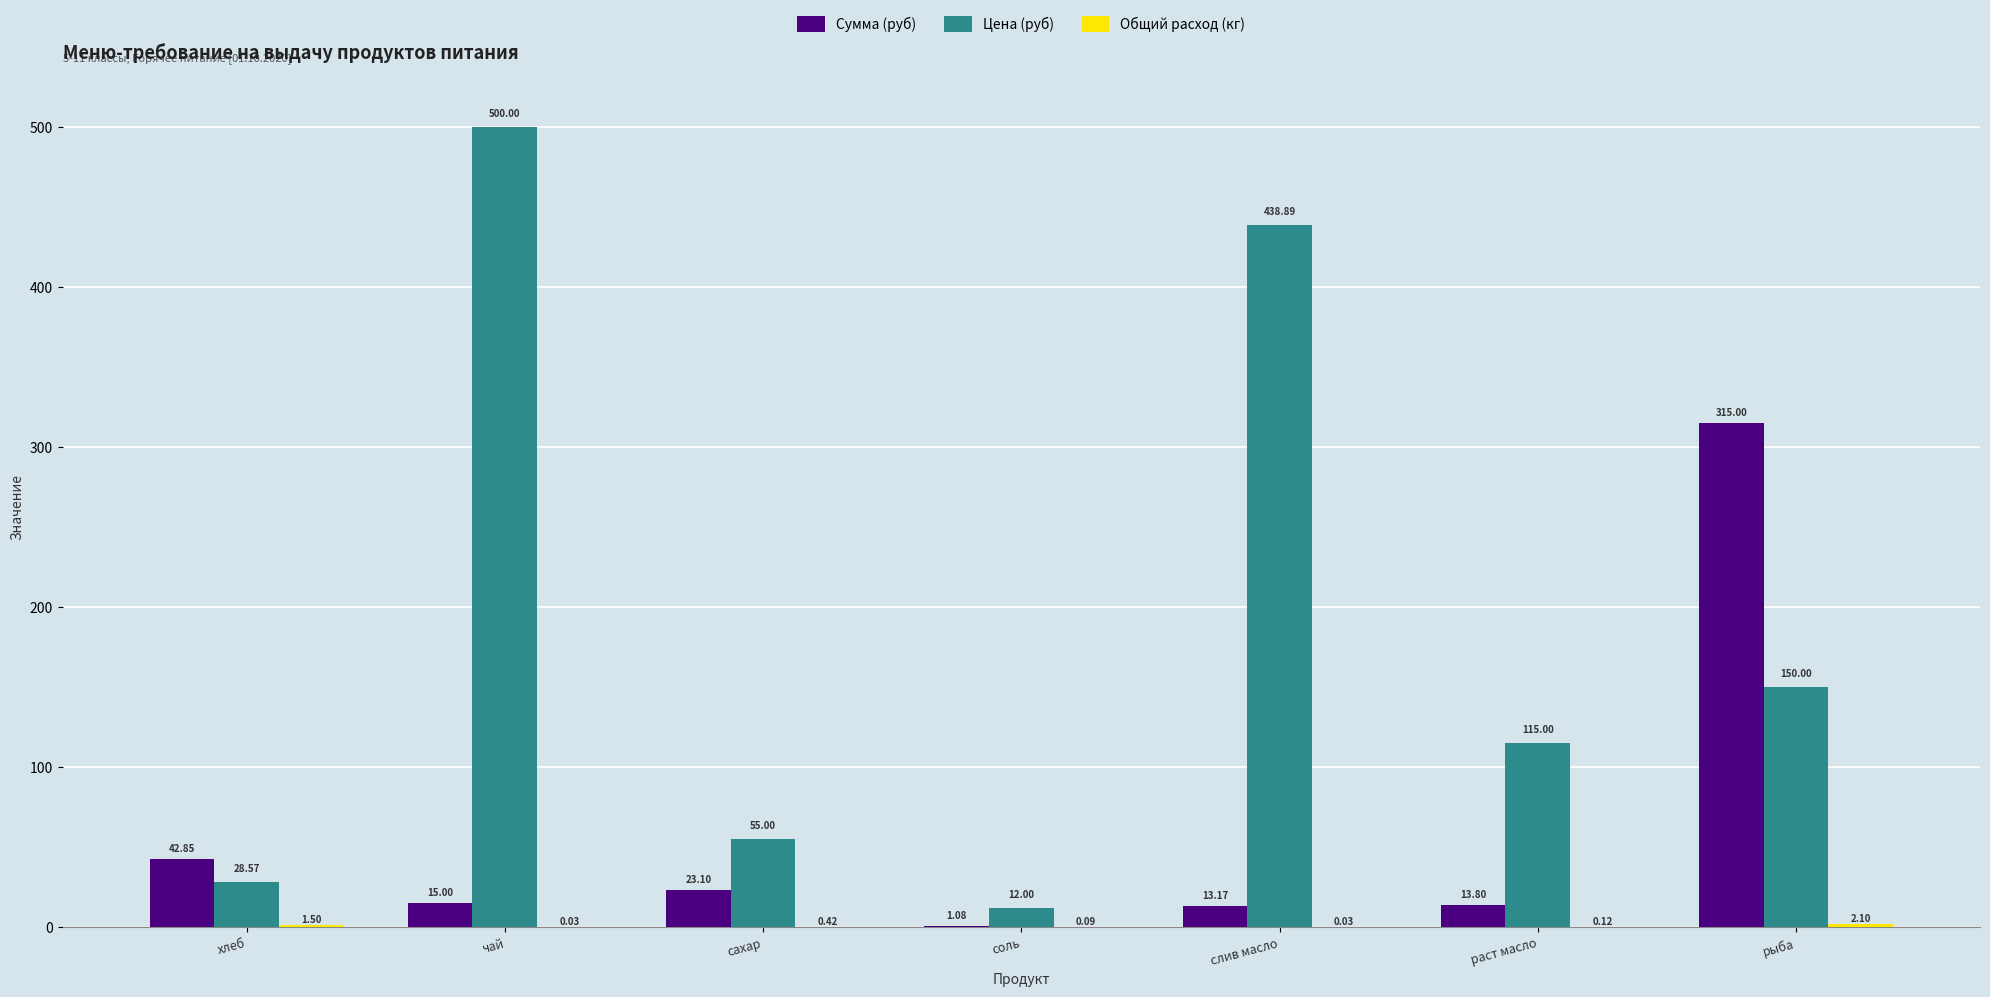

At which label does Сумма (руб) first exceed 15?

хлеб